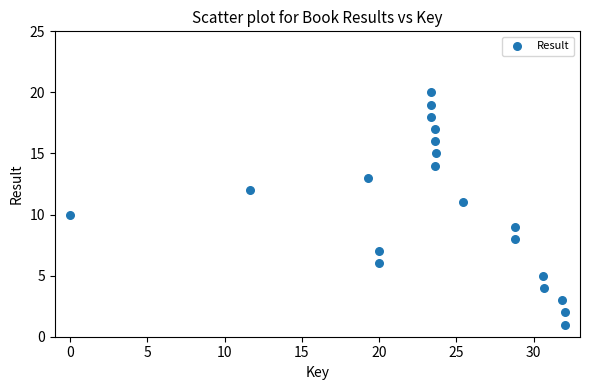

What is the range of Y values (max minus min)?

19